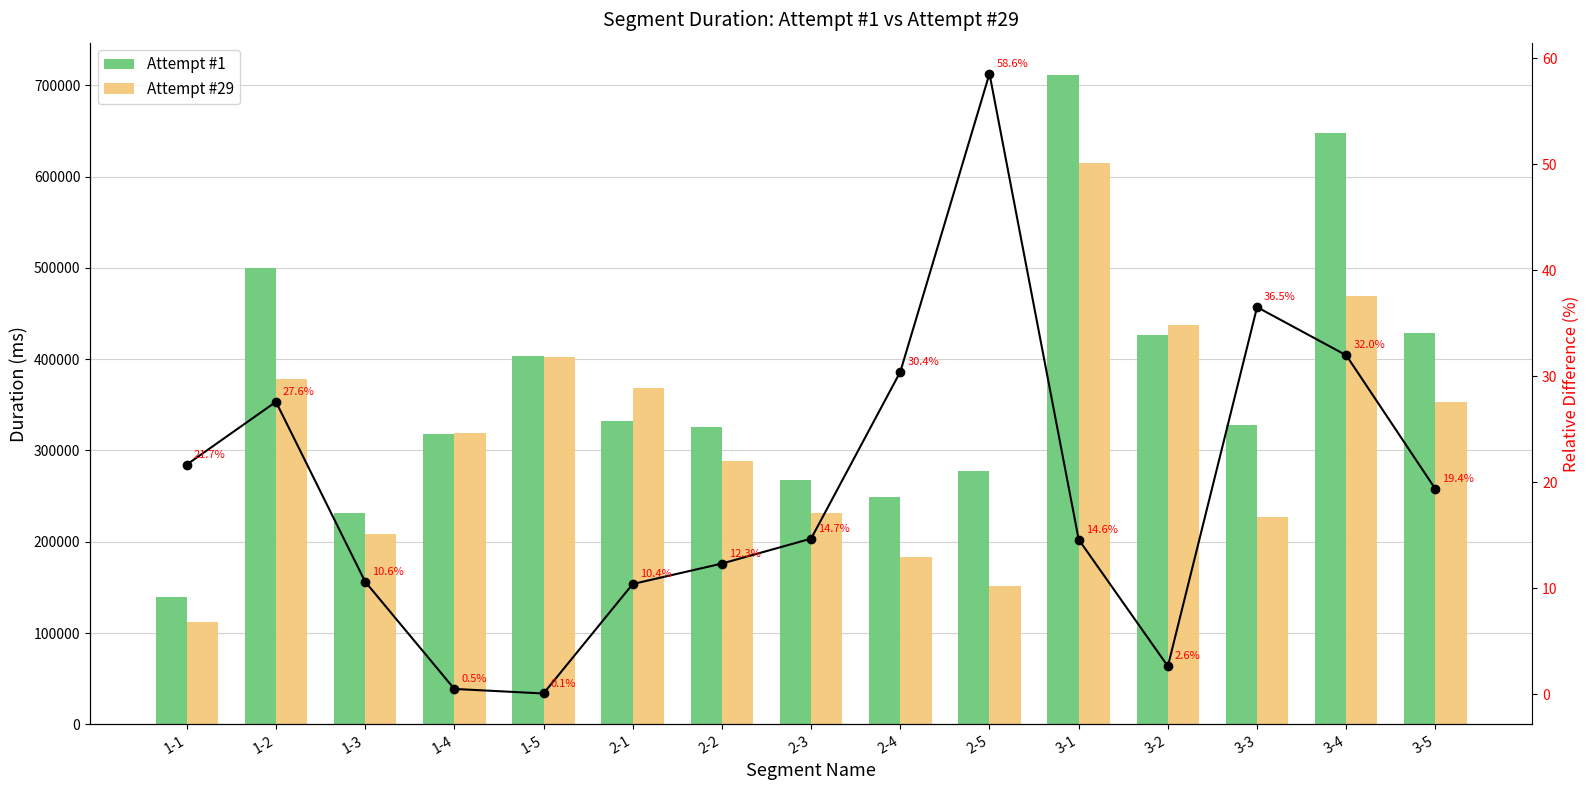

How many distinct data groups are displayed?

3